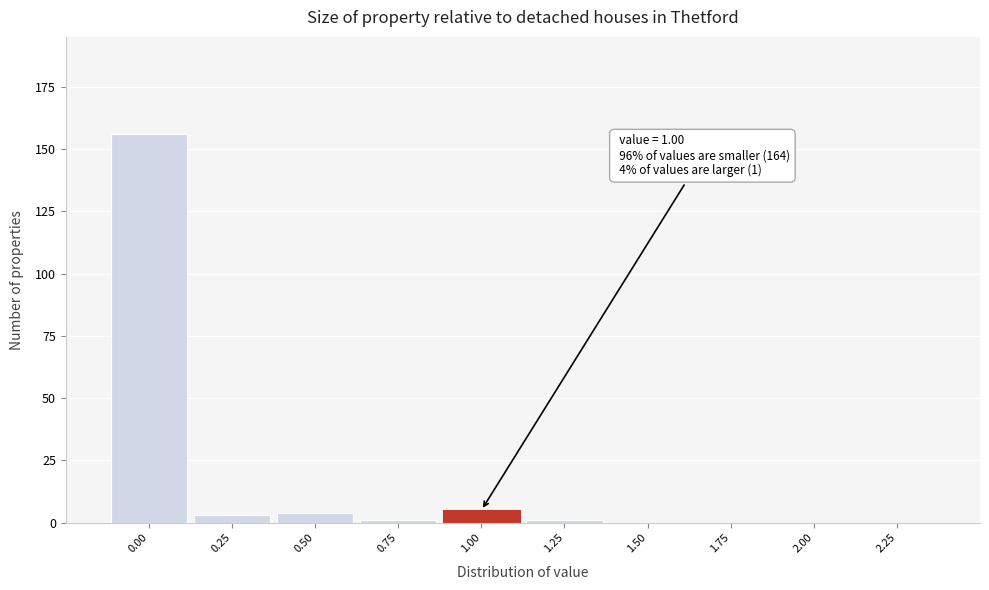

Which range on the x-axis has the tallest bar?

-0.125 to 0.125